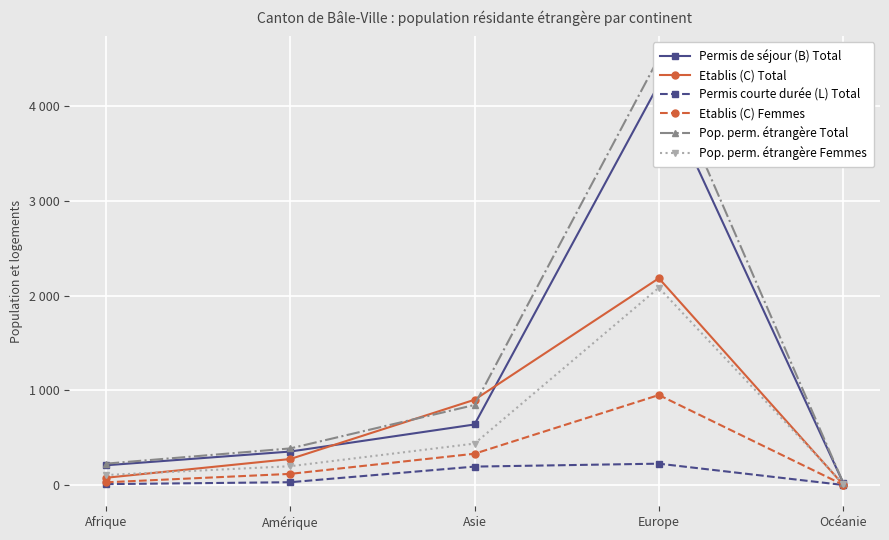

The Pop. perm. étrangère Femmes series shows 58 at Afrique. True or false?

False